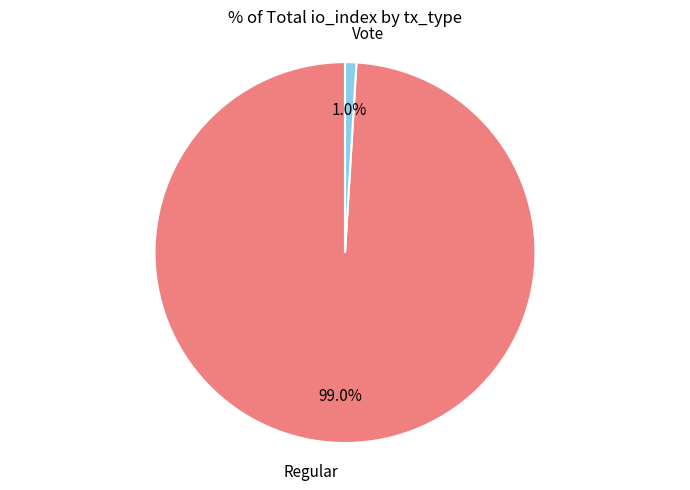

Rank the categories by value from lowest to highest.

Vote, Regular